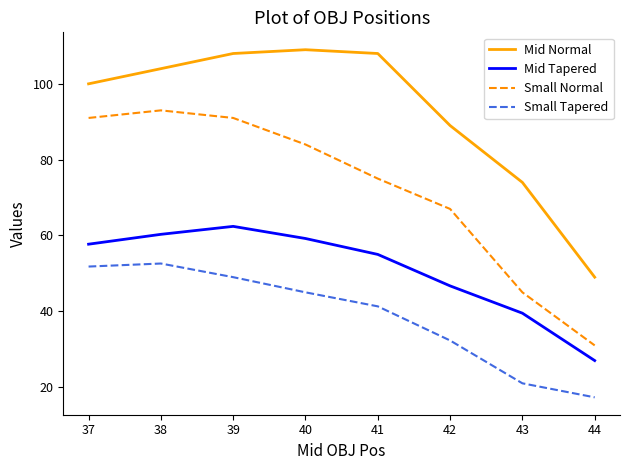

What is the sum of the Mid Tapered values at 42 and 39?

109.1